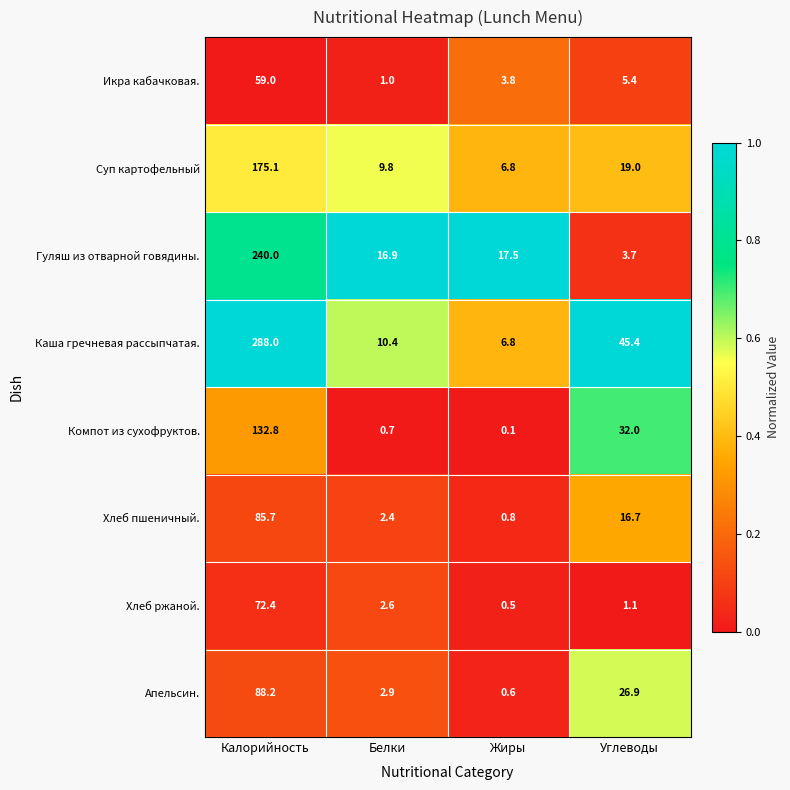

What is the difference between the highest and lowest values at Жиры?

17.4